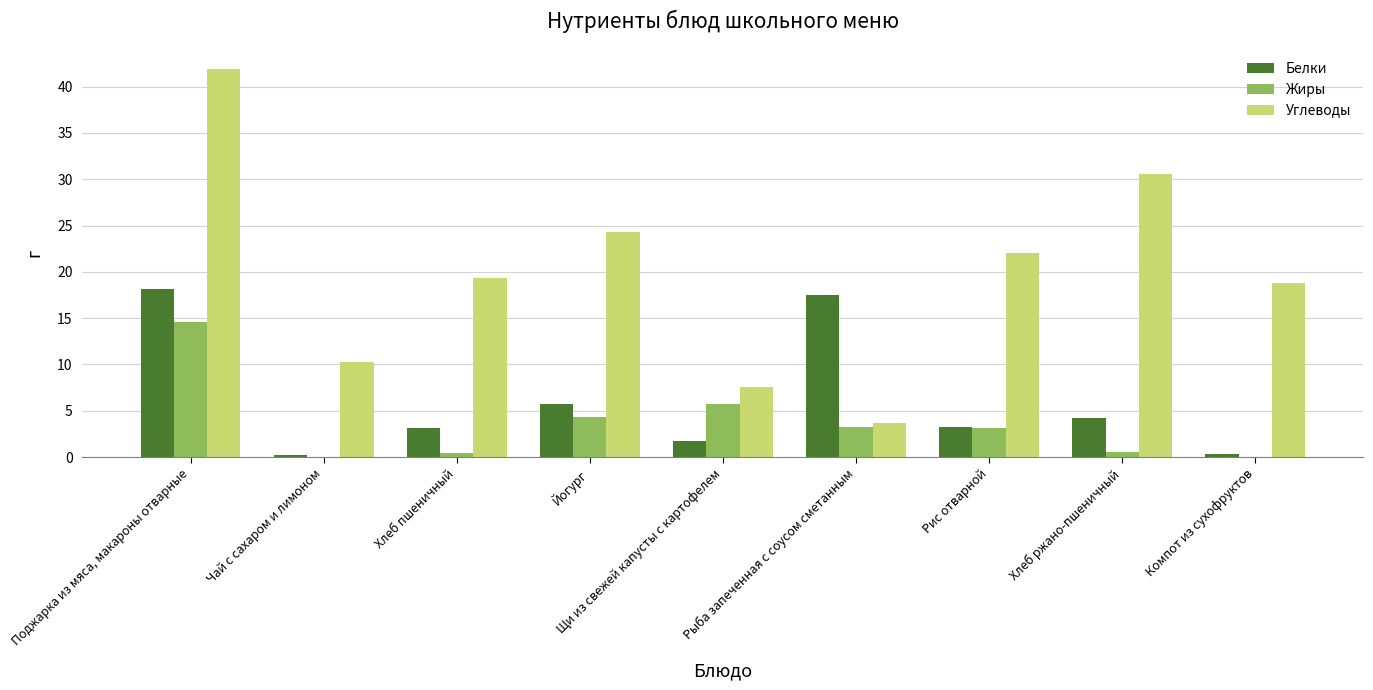

Which series has the largest total across all categories?

Углеводы